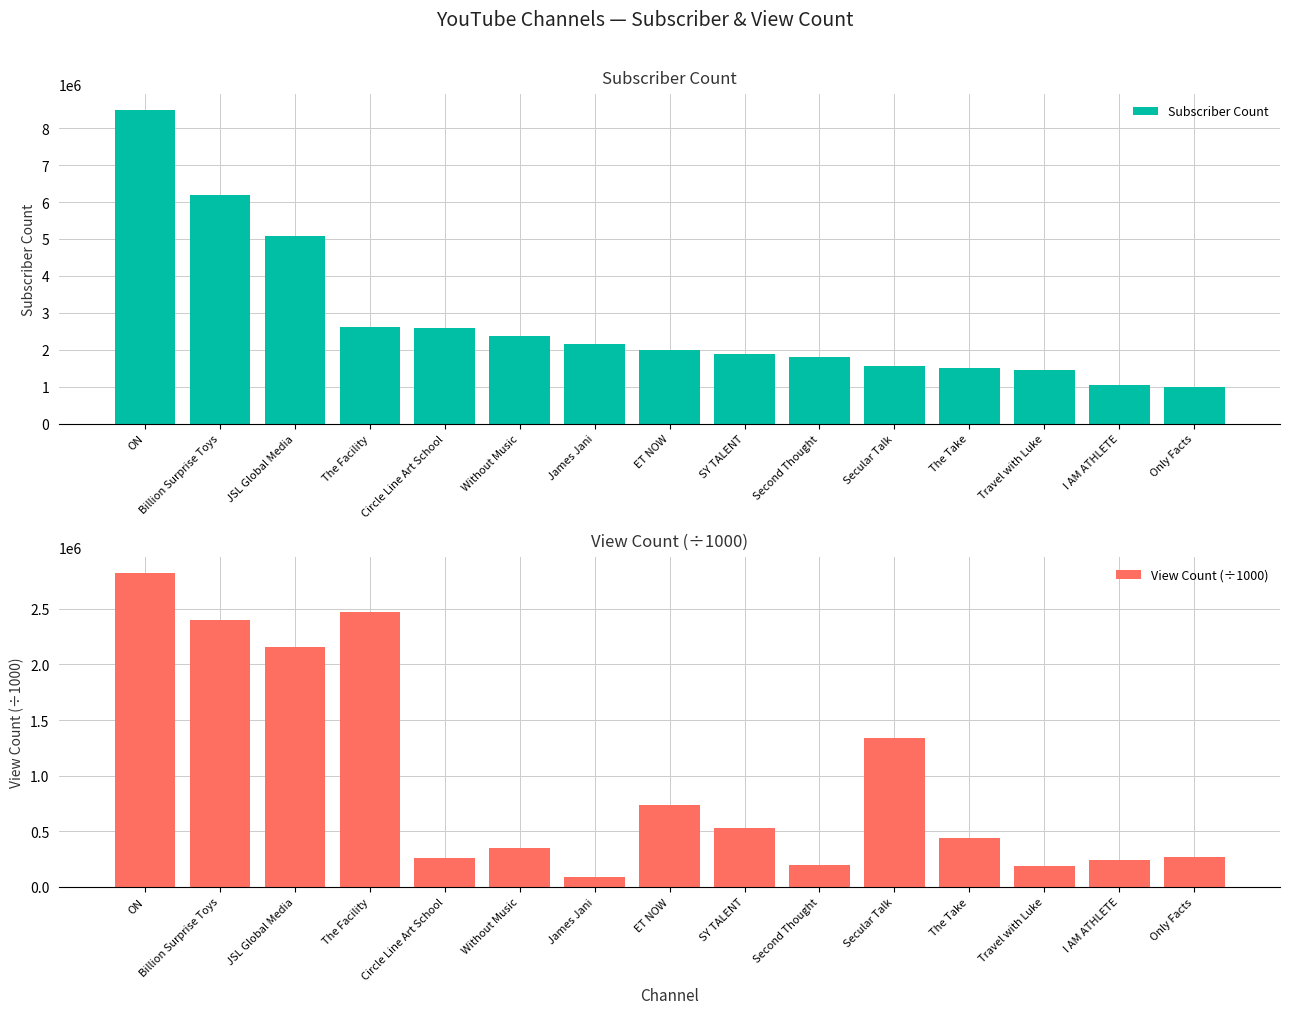

Is it true that View Count (÷1000) equals 260163.4 at Circle Line Art School?

True